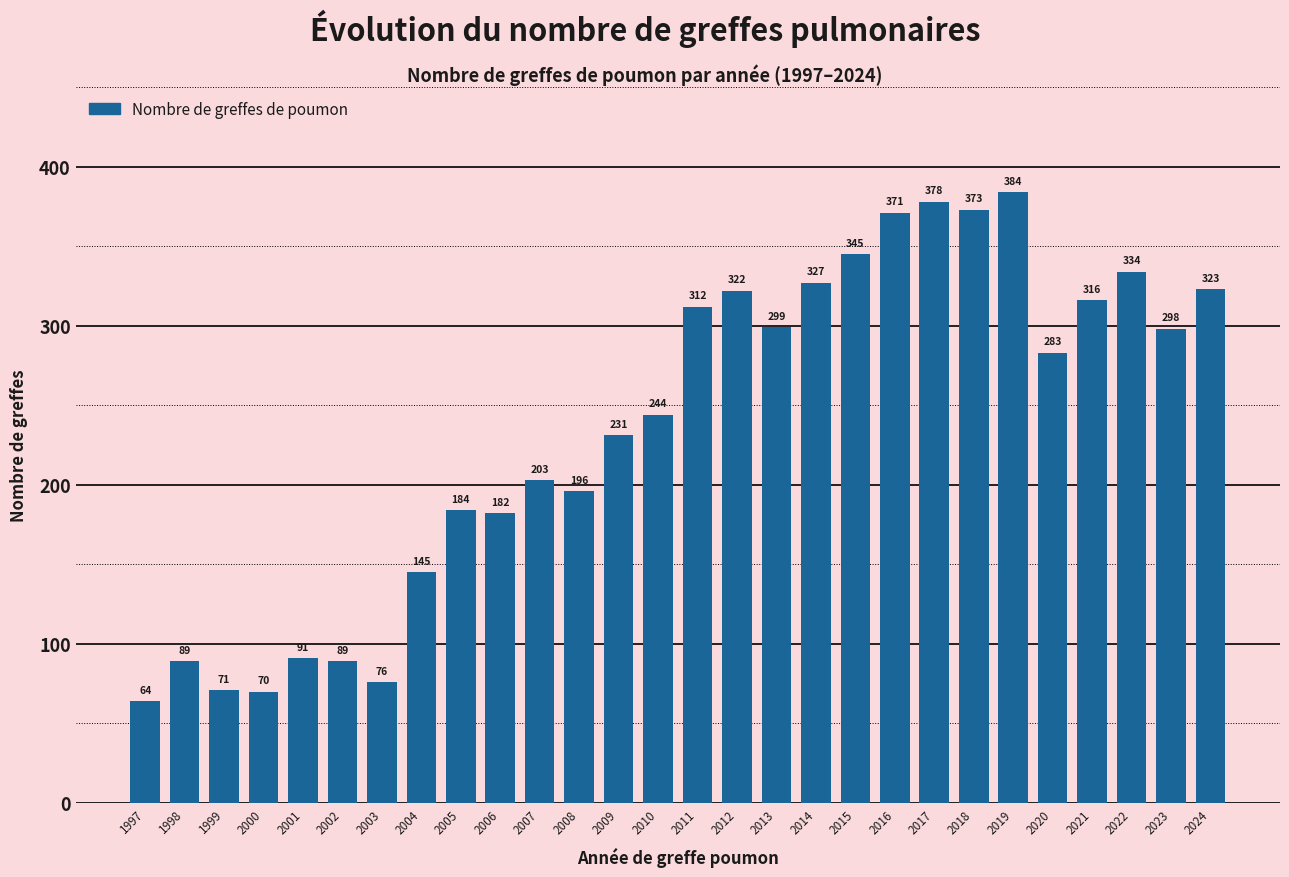

Reading left to right, extract all data points from this chart.

64	89	71	70	91	89	76	145	184	182	203	196	231	244	312	322	299	327	345	371	378	373	384	283	316	334	298	323